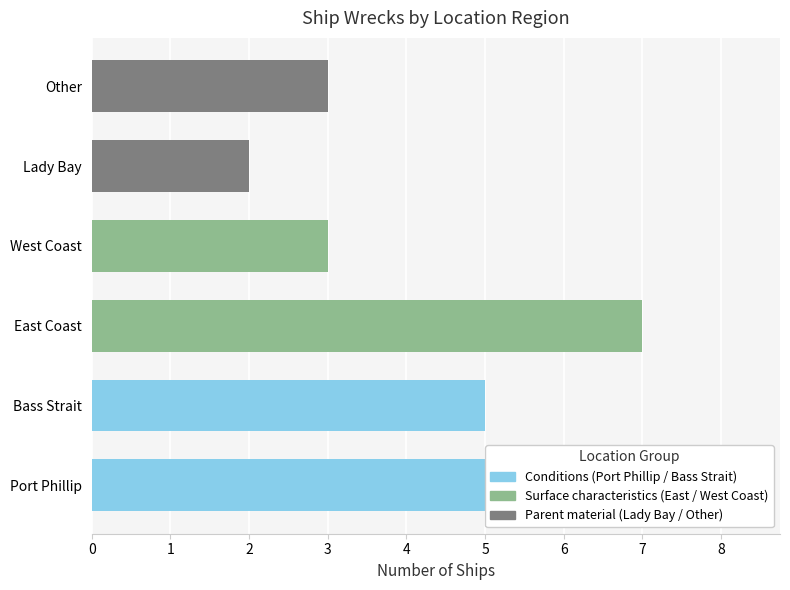

Does the chart contain stacked bars?

No